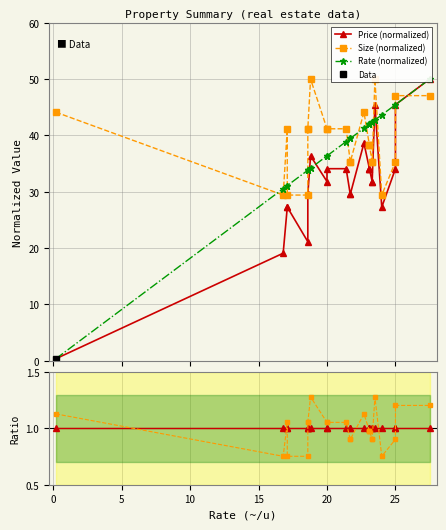

The value of Size (normalized) at 9 is 15.6. True or false?

False